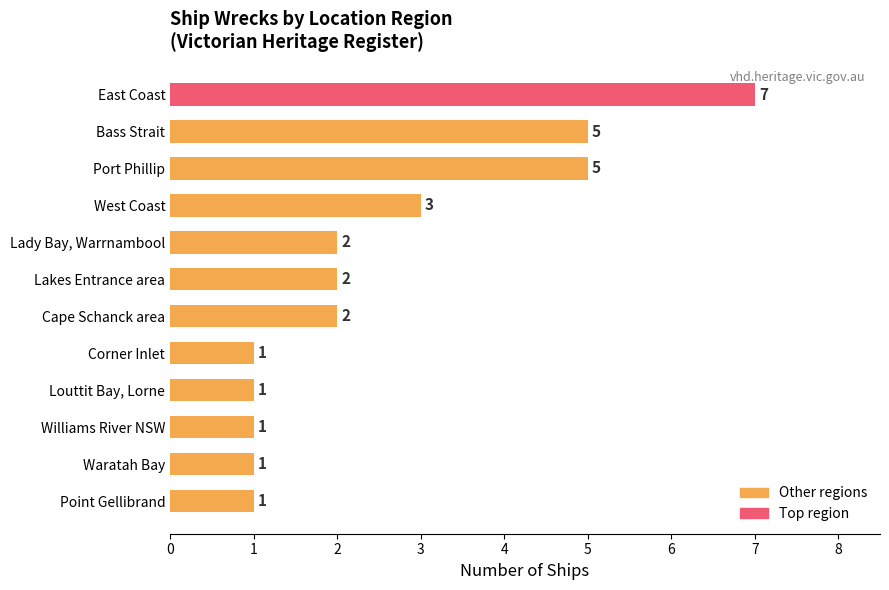

True or false: the data shows 1 at Point Gellibrand.

True